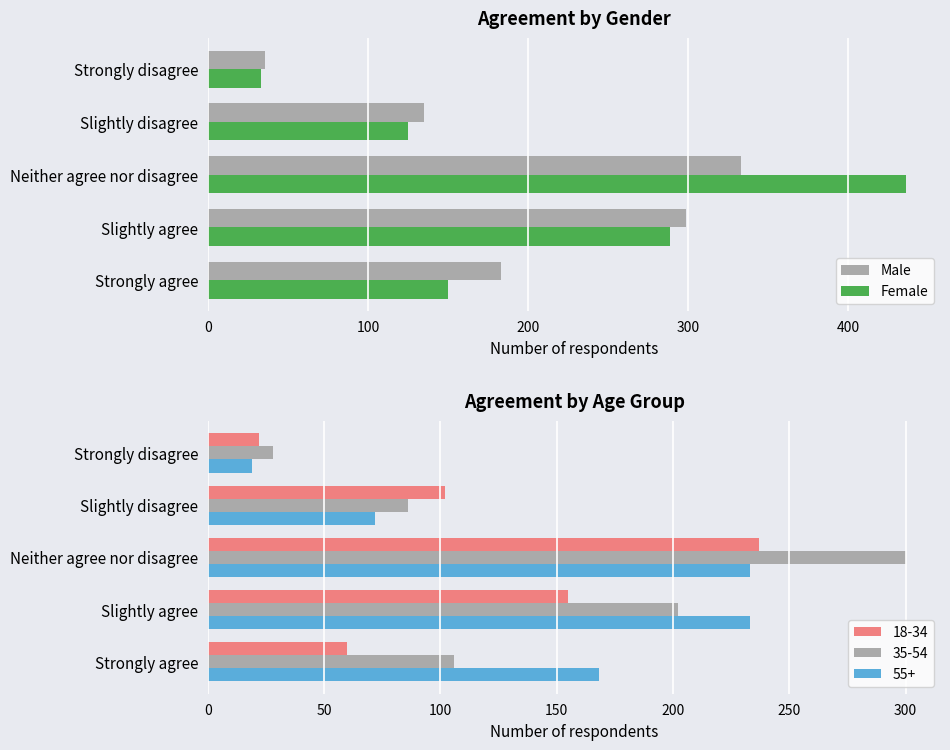

Which series has the largest total across all categories?

Female